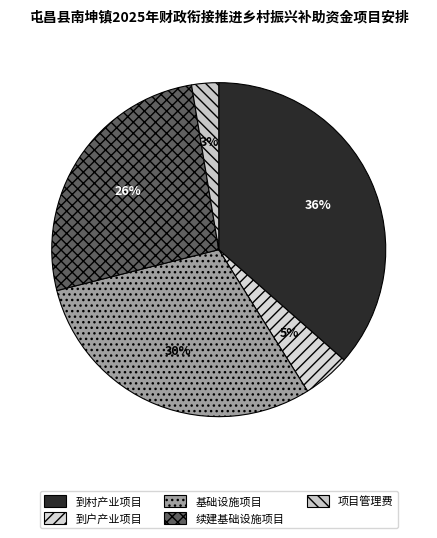

How many slices are in this pie chart?

5